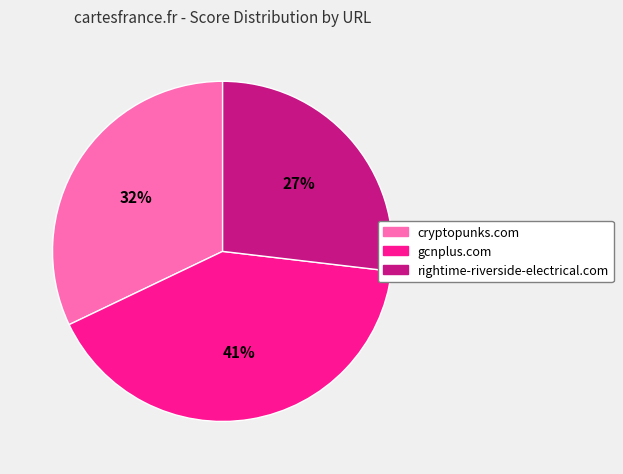

To the nearest percent, what is the difference between the largest and smallest slice percentages?

14%